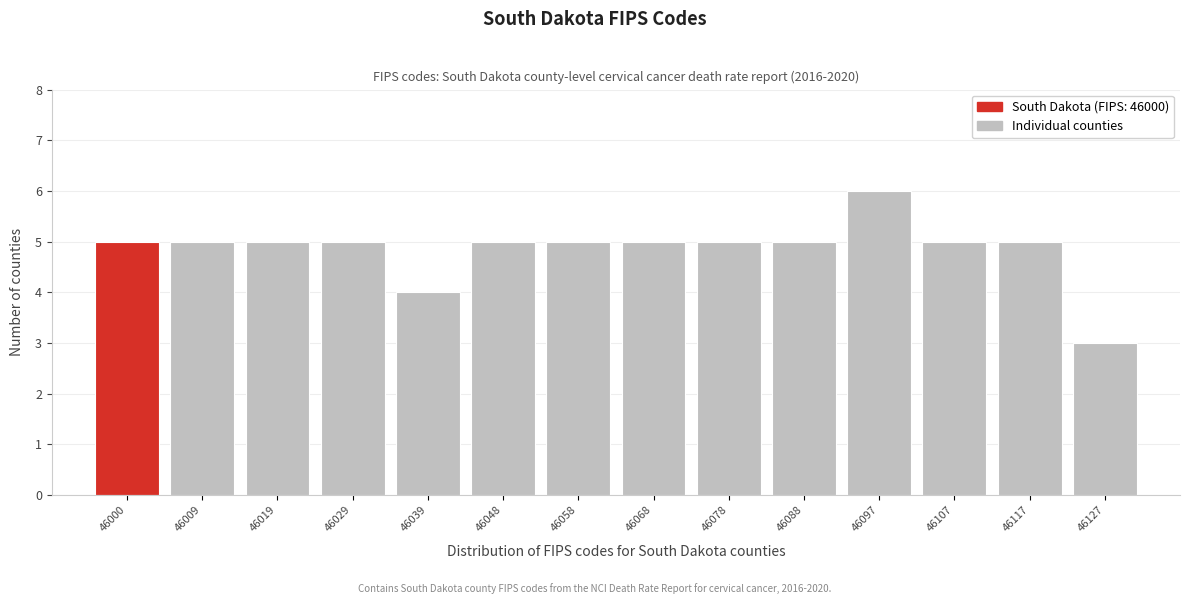

Reading left to right, transcribe all the data shown in this chart.

46000=5	46009=5	46019=5	46029=5	46039=4	46048=5	46058=5	46068=5	46078=5	46088=5	46097=6	46107=5	46117=5	46127=3